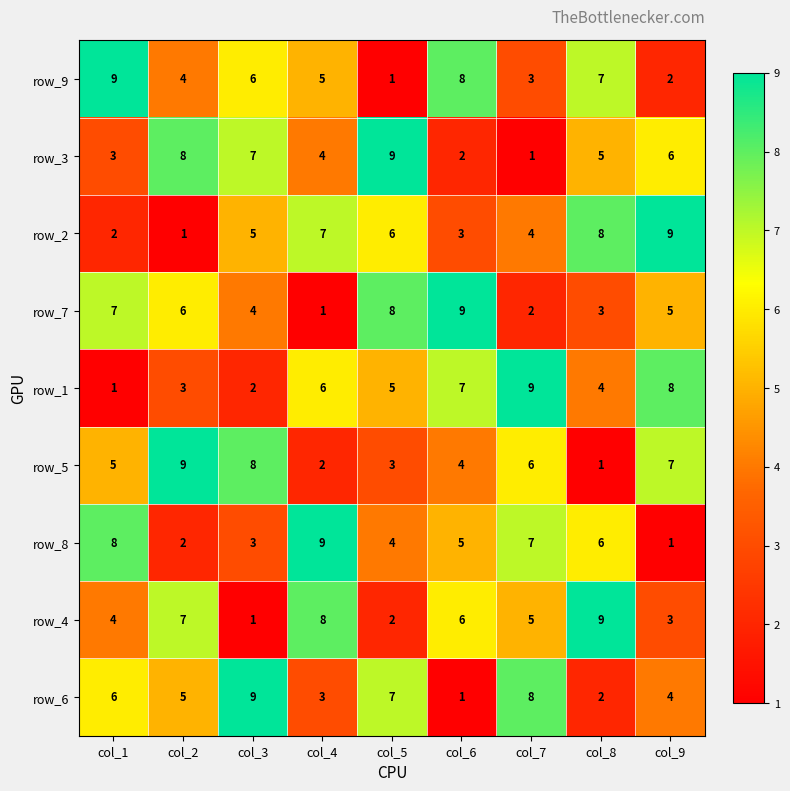

What is the total value across all series at col_6?

45